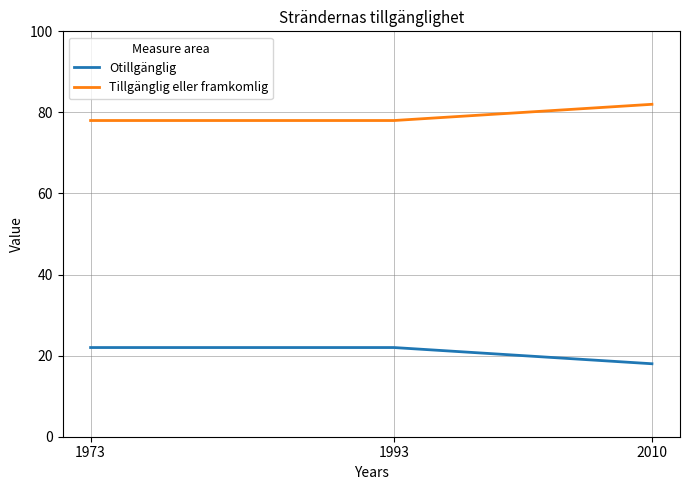

What is the sum of the Otillgänglig values at 1993 and 1973?

44